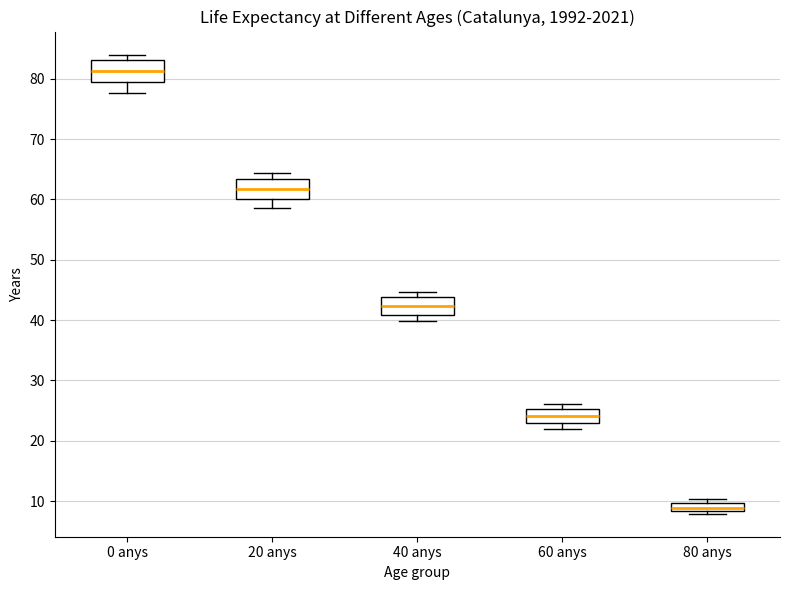

Where is the lower edge of the box for 40 anys on the y-axis? The values are not printed on the chart, so give them approximately, as read against the axis.

41